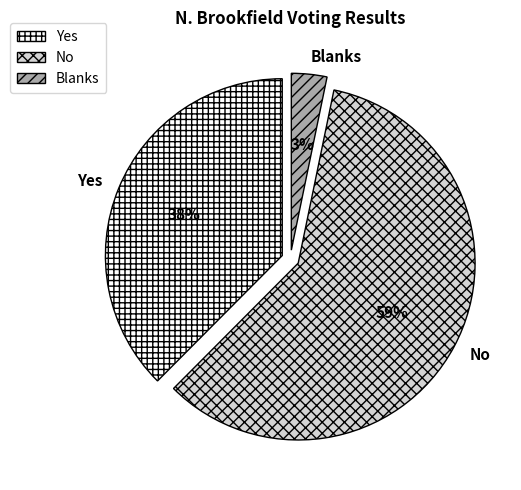

Is No the majority of the pie?

Yes